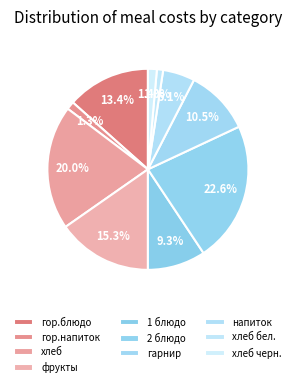

How many slices are in this pie chart?

10